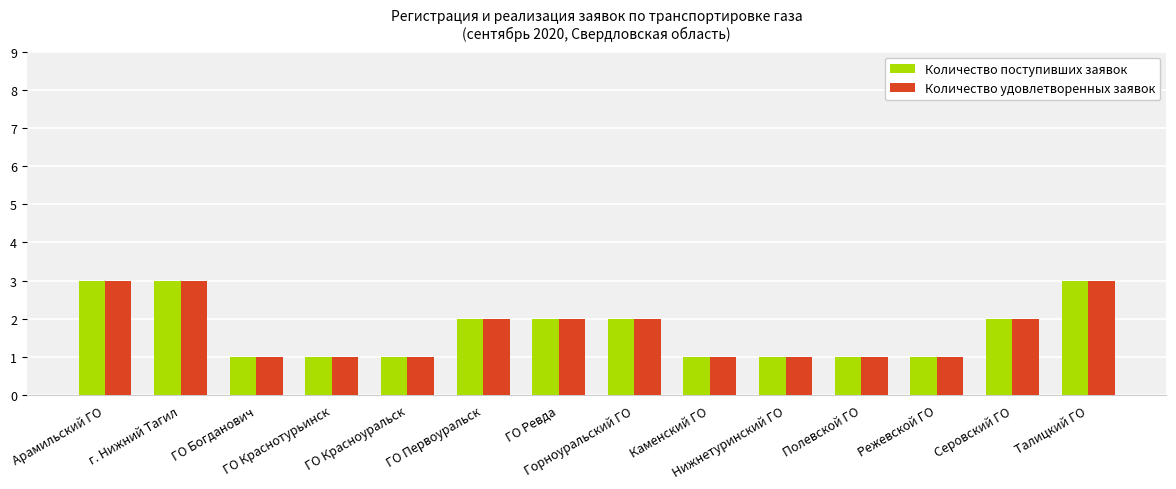

What is the average value of the Количество удовлетворенных заявок series?

2